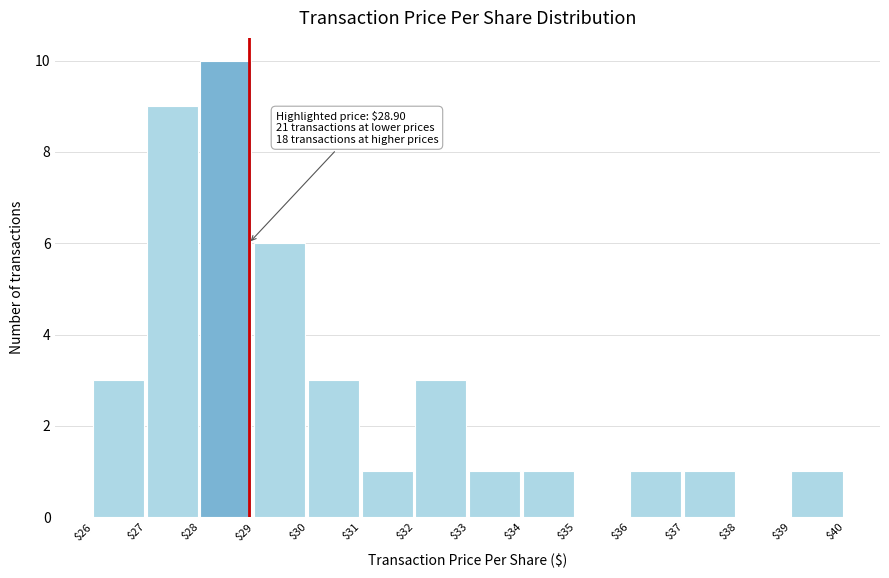

Which range on the x-axis has the tallest bar?

$28 to $29